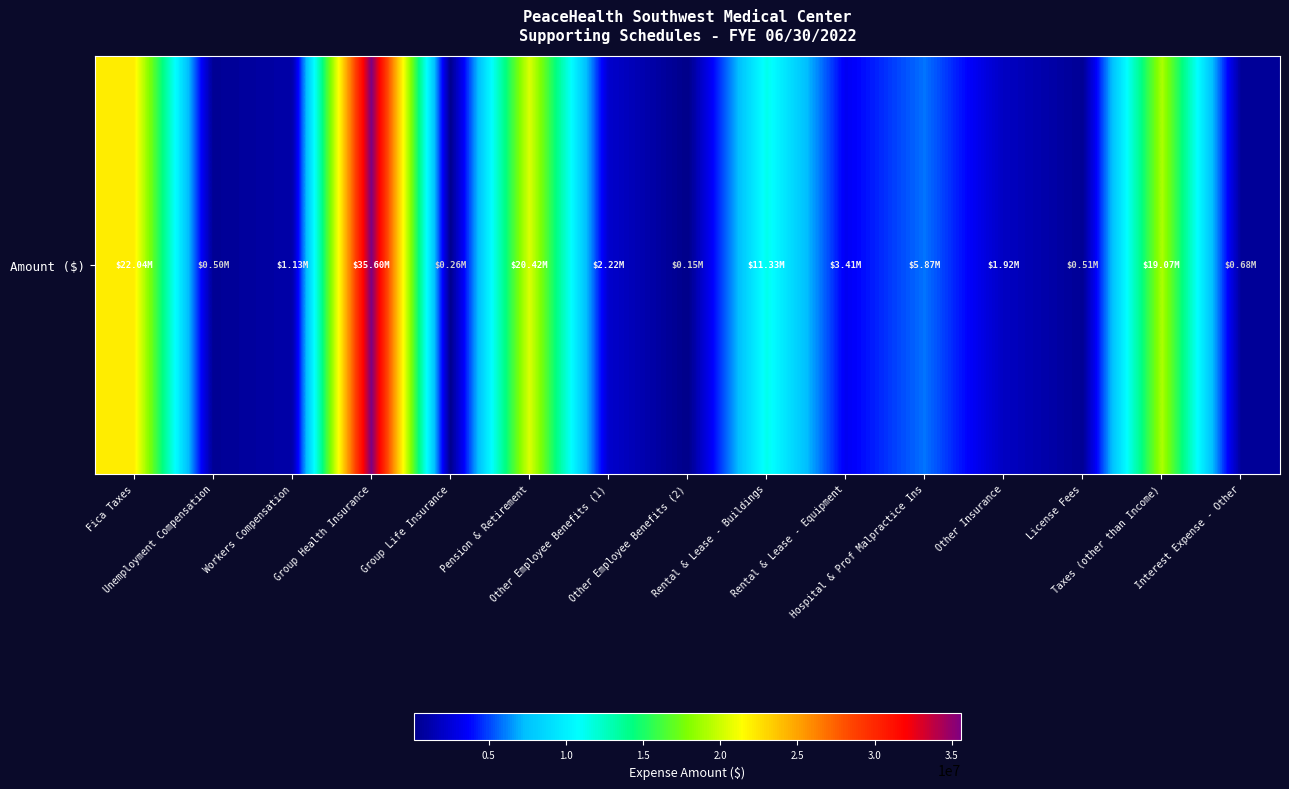

Approximately how many times larger is the value at Hospital & Prof Malpractice Ins compared to Workers Compensation?

5.2